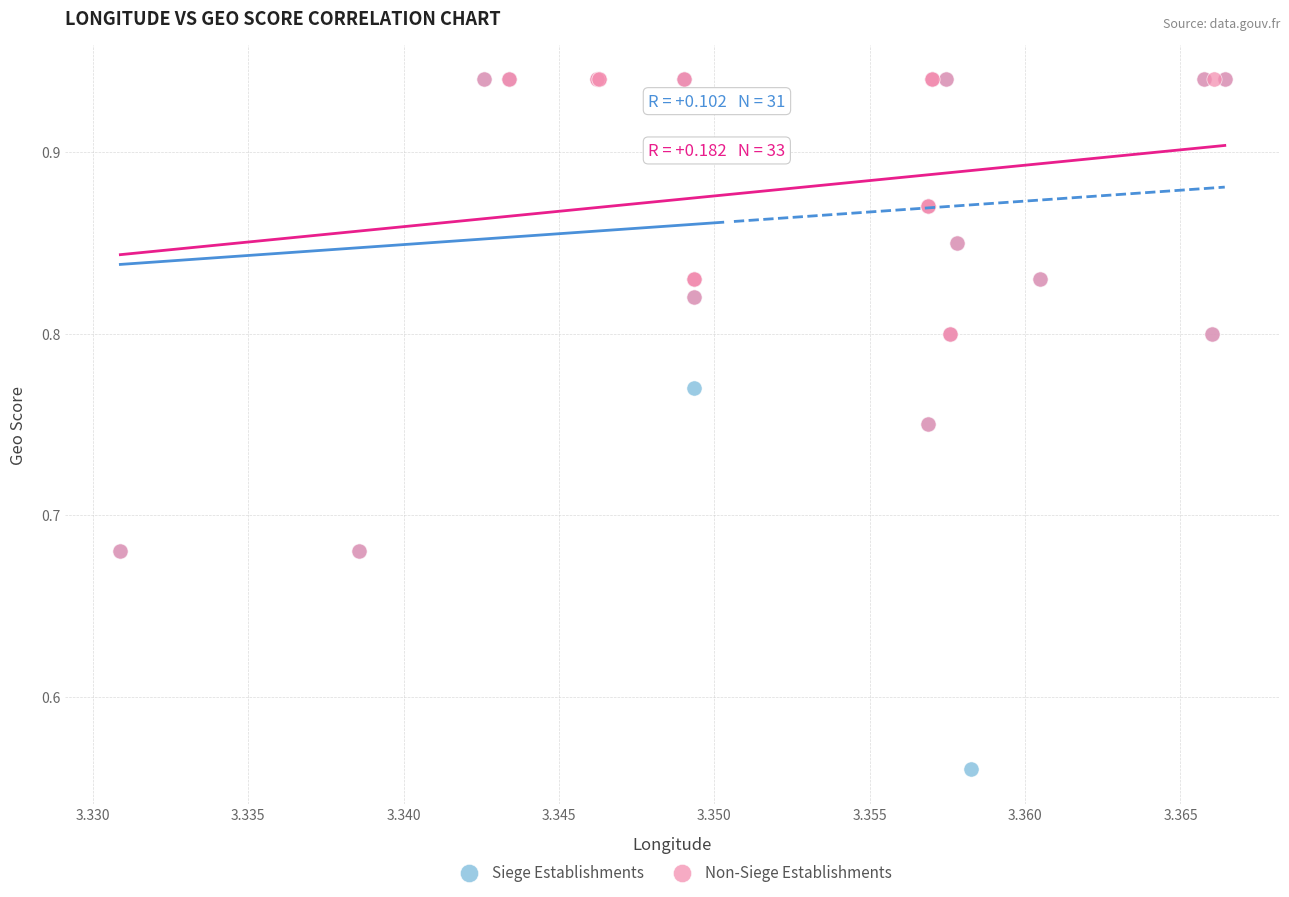

Which series contains the lowest Y value?

Siege Establishments